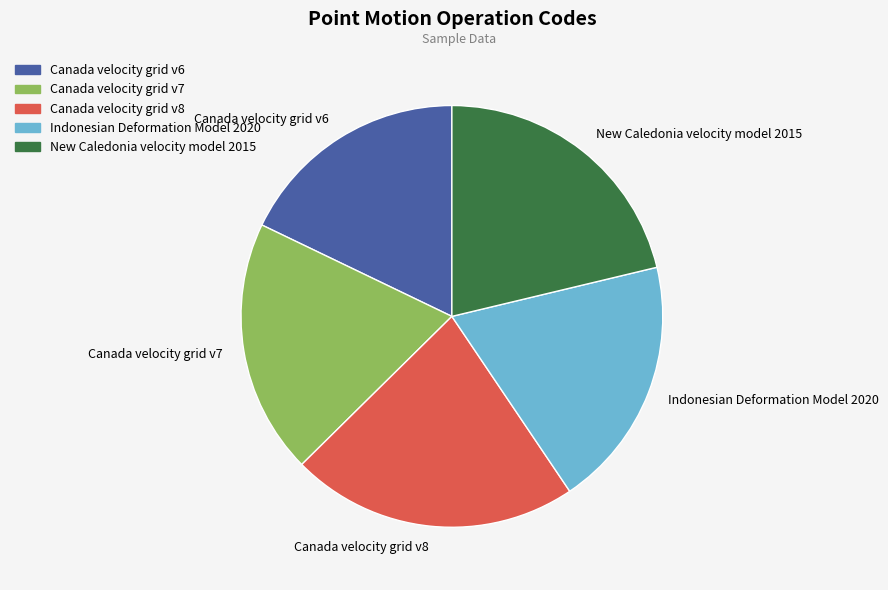

Which has a higher value, Indonesian Deformation Model 2020 or Canada velocity grid v8?

Canada velocity grid v8